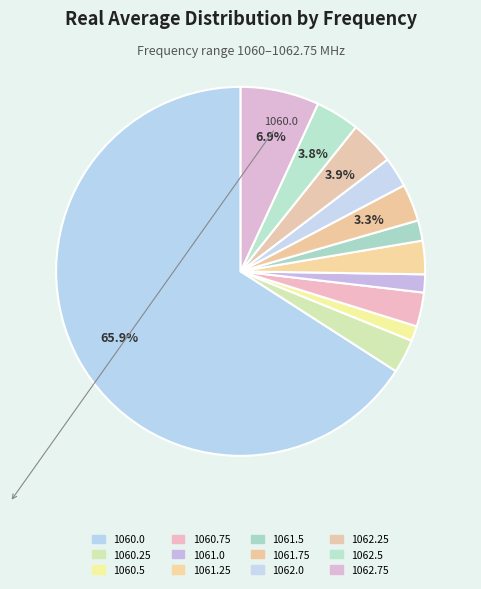

Is the sum of 1061.25 and 1062.0 greater than half?

No